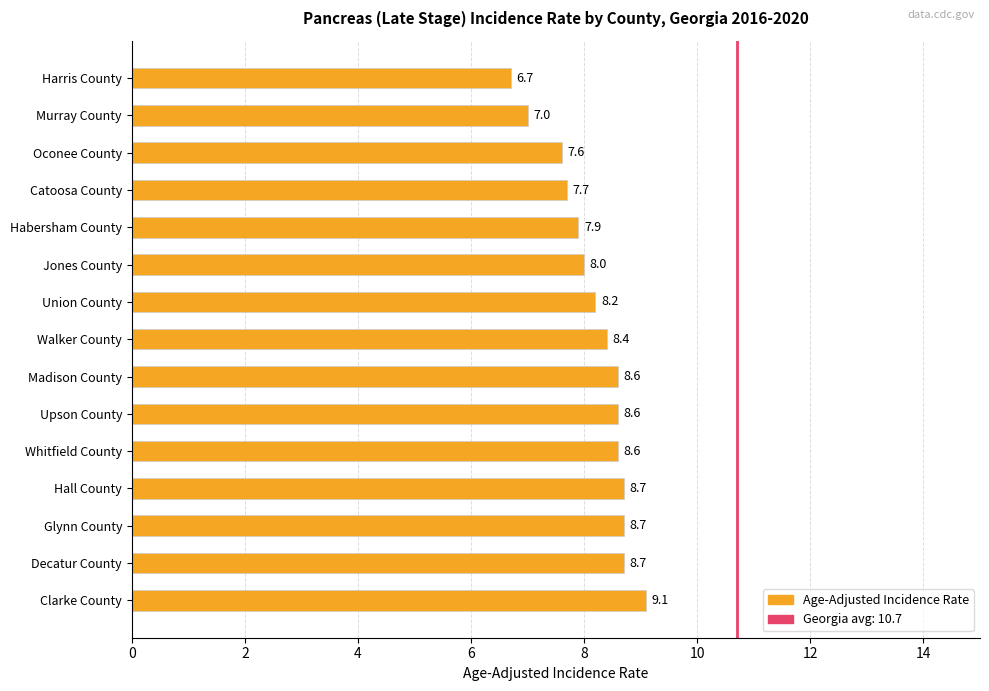

What is the difference between the values at Whitfield County and Jones County?

0.6